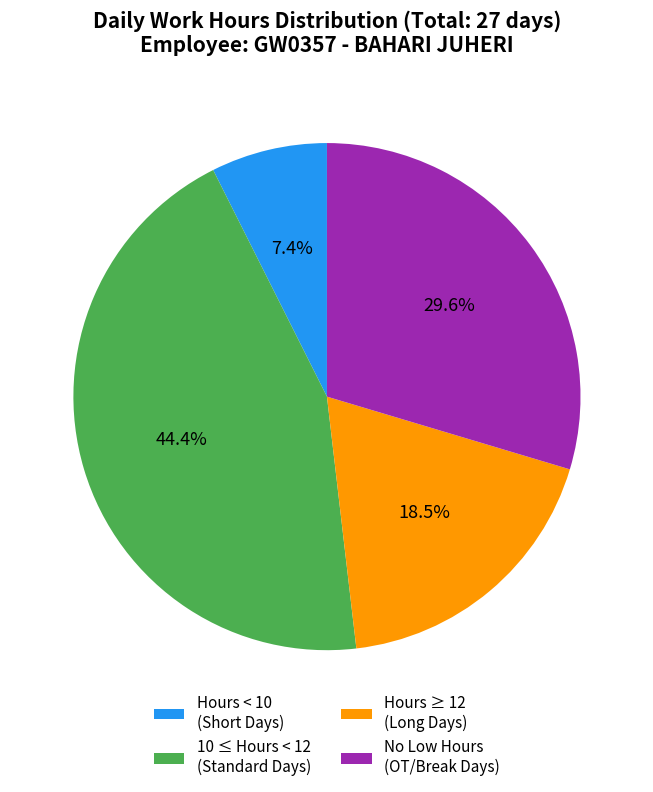

Which has a higher value, No Low Hours (OT/Break Days) or Hours < 10 (Short Days)?

No Low Hours (OT/Break Days)